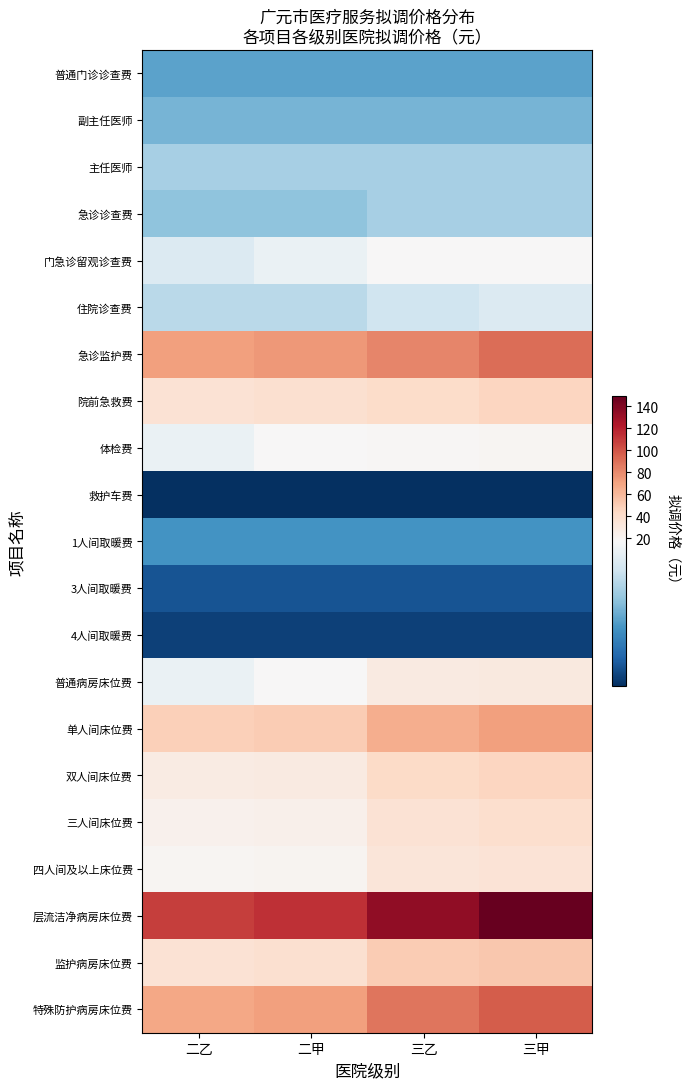

How many distinct data groups are displayed?

21